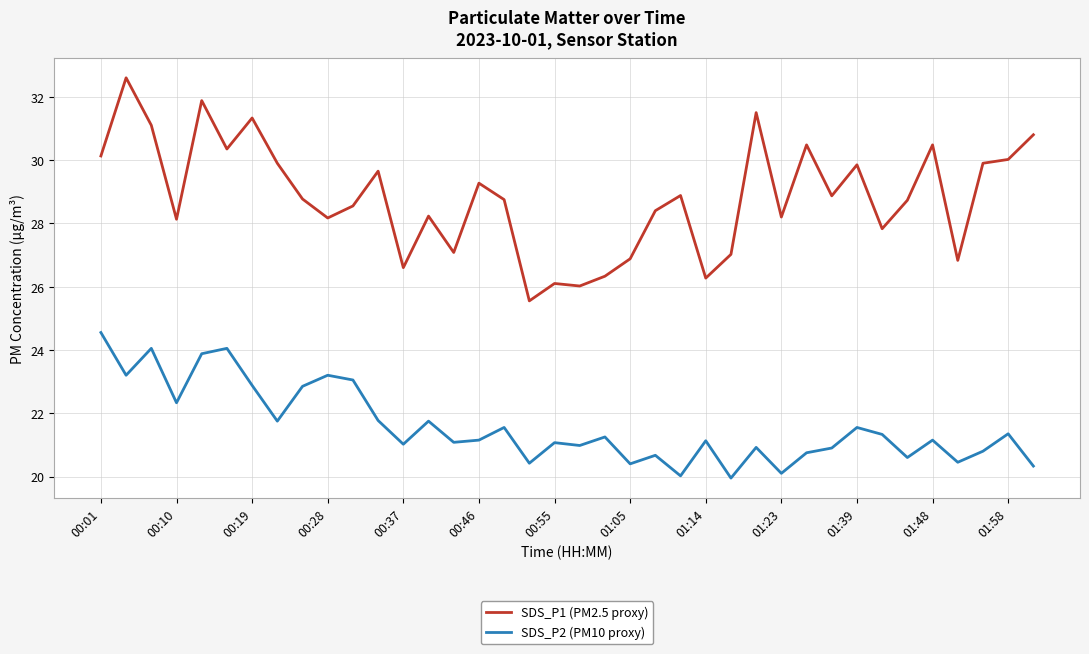

What is the highest value of the SDS_P2 (PM10 proxy) series?

24.6